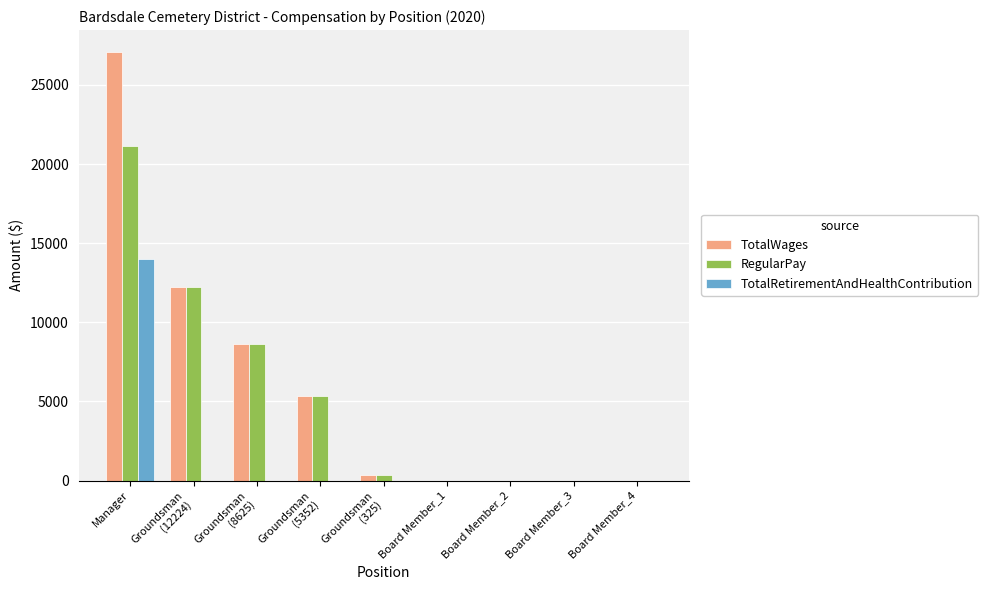

How many categories are shown in the chart?

9